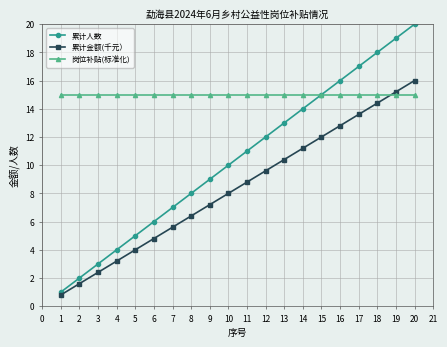

What is the average value of the 累计人数 series?

10.5